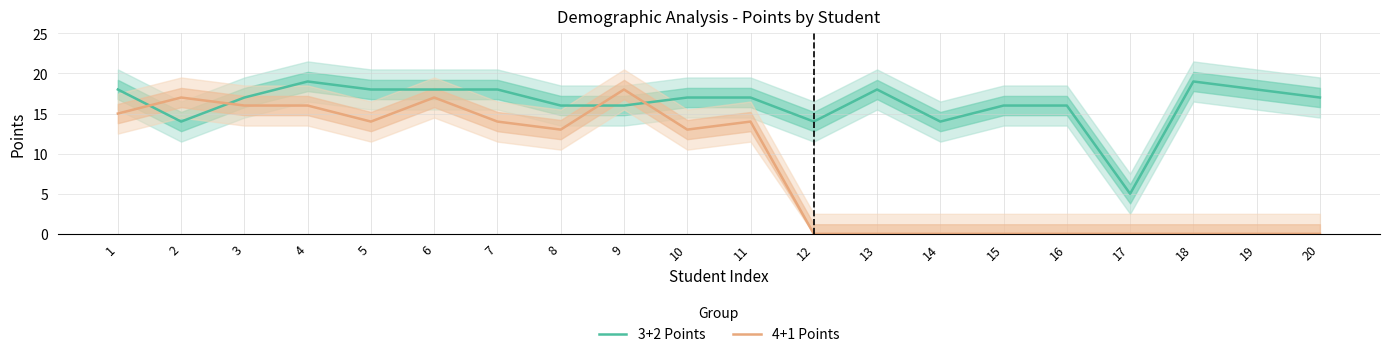

How many data points in 3+2 Points are less than 17?

8